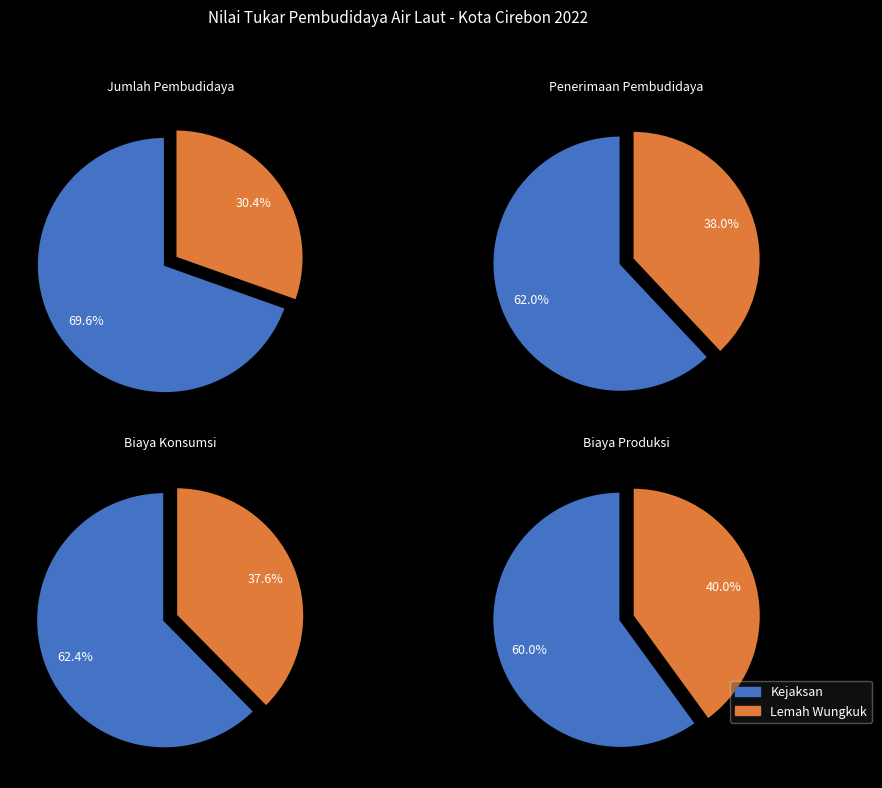

To the nearest percent, what is the difference between the Kejaksan and Lemah Wungkuk slice percentages?

39%